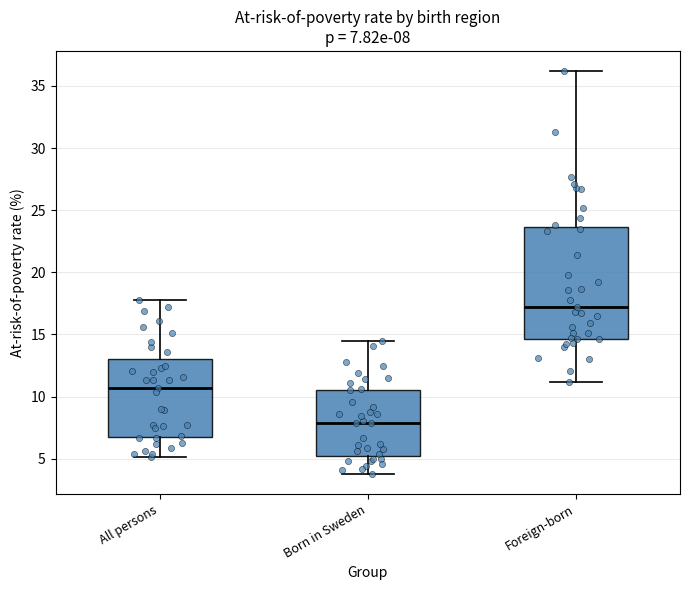

Which box has the lowest median line?

Born in Sweden